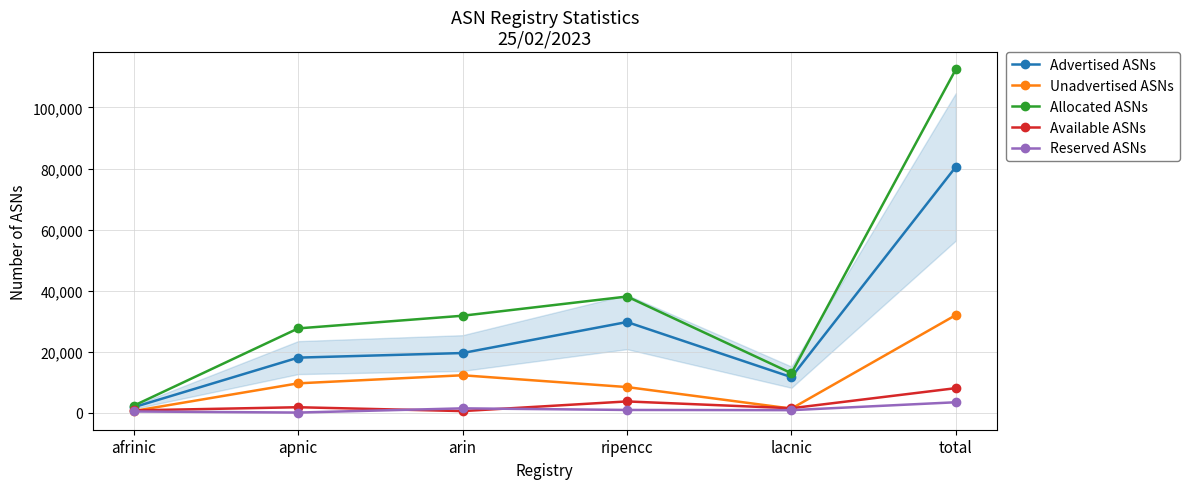

True or false: Unadvertised ASNs has more than 0 interior local peaks.

True